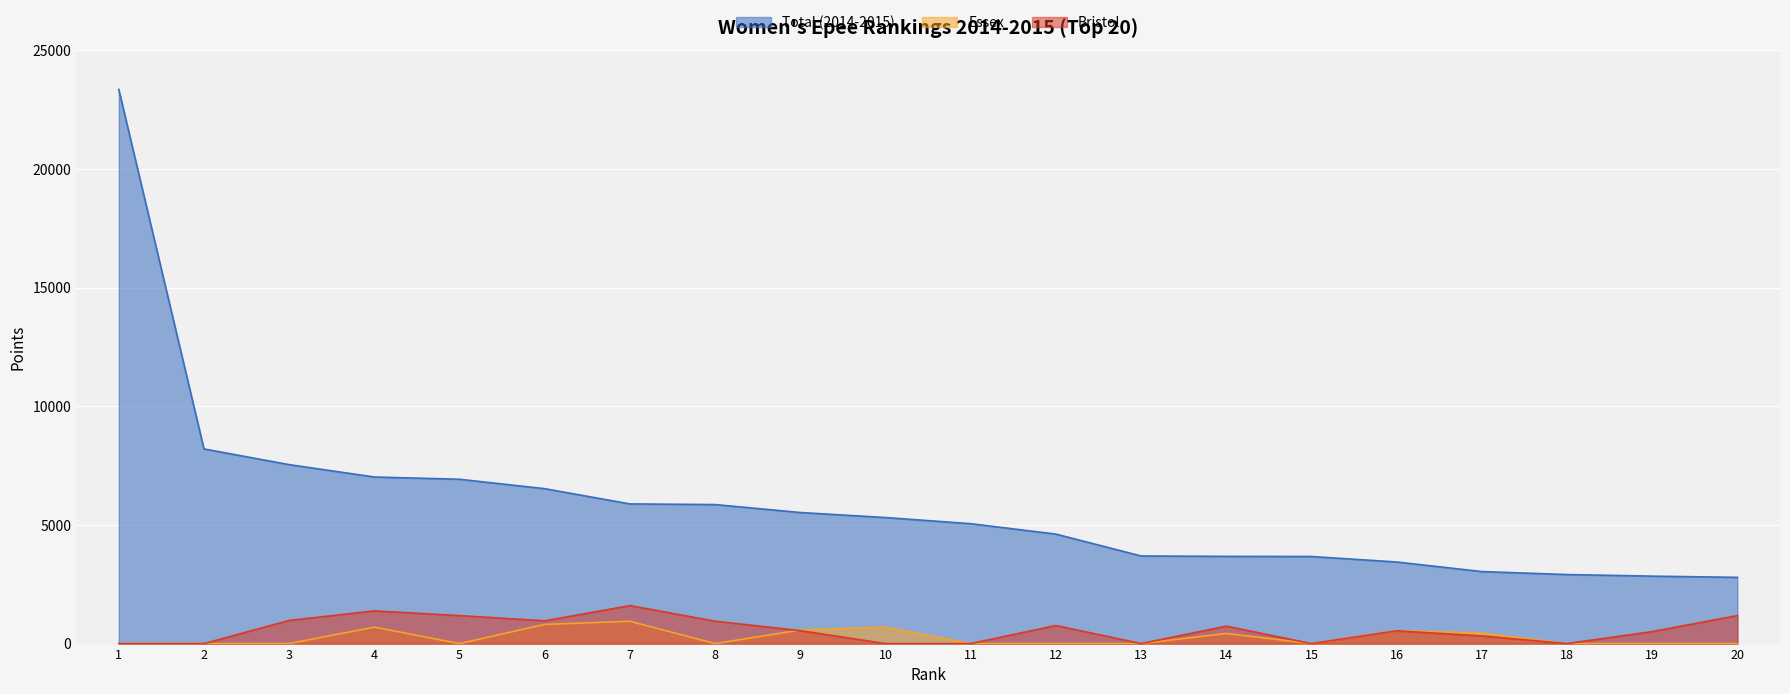

At how many categories does at least one series exceed 7433?

3